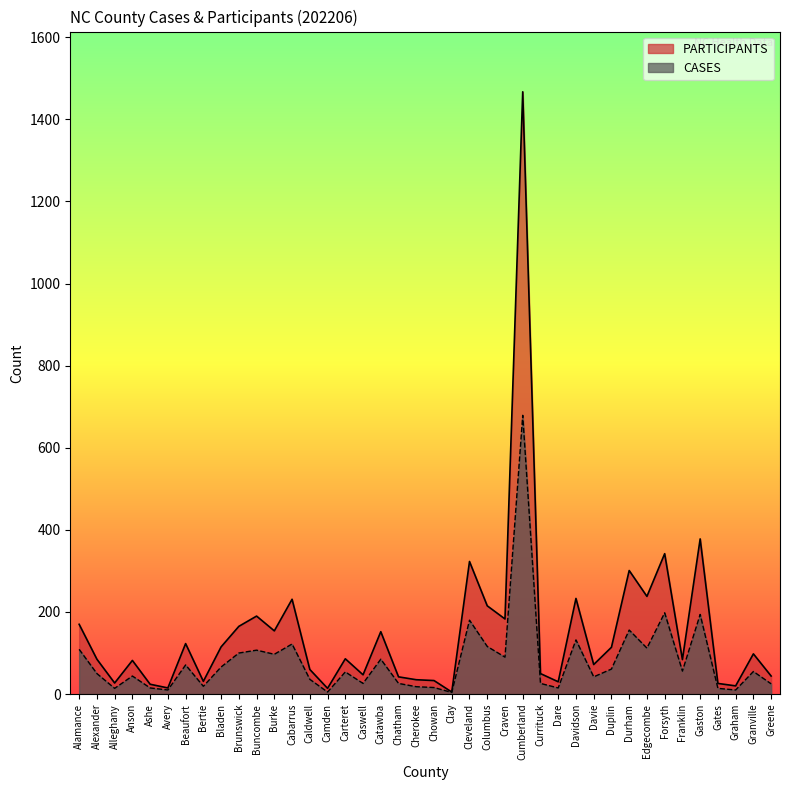

What is the value of the PARTICIPANTS point at the 1st from the left?

170